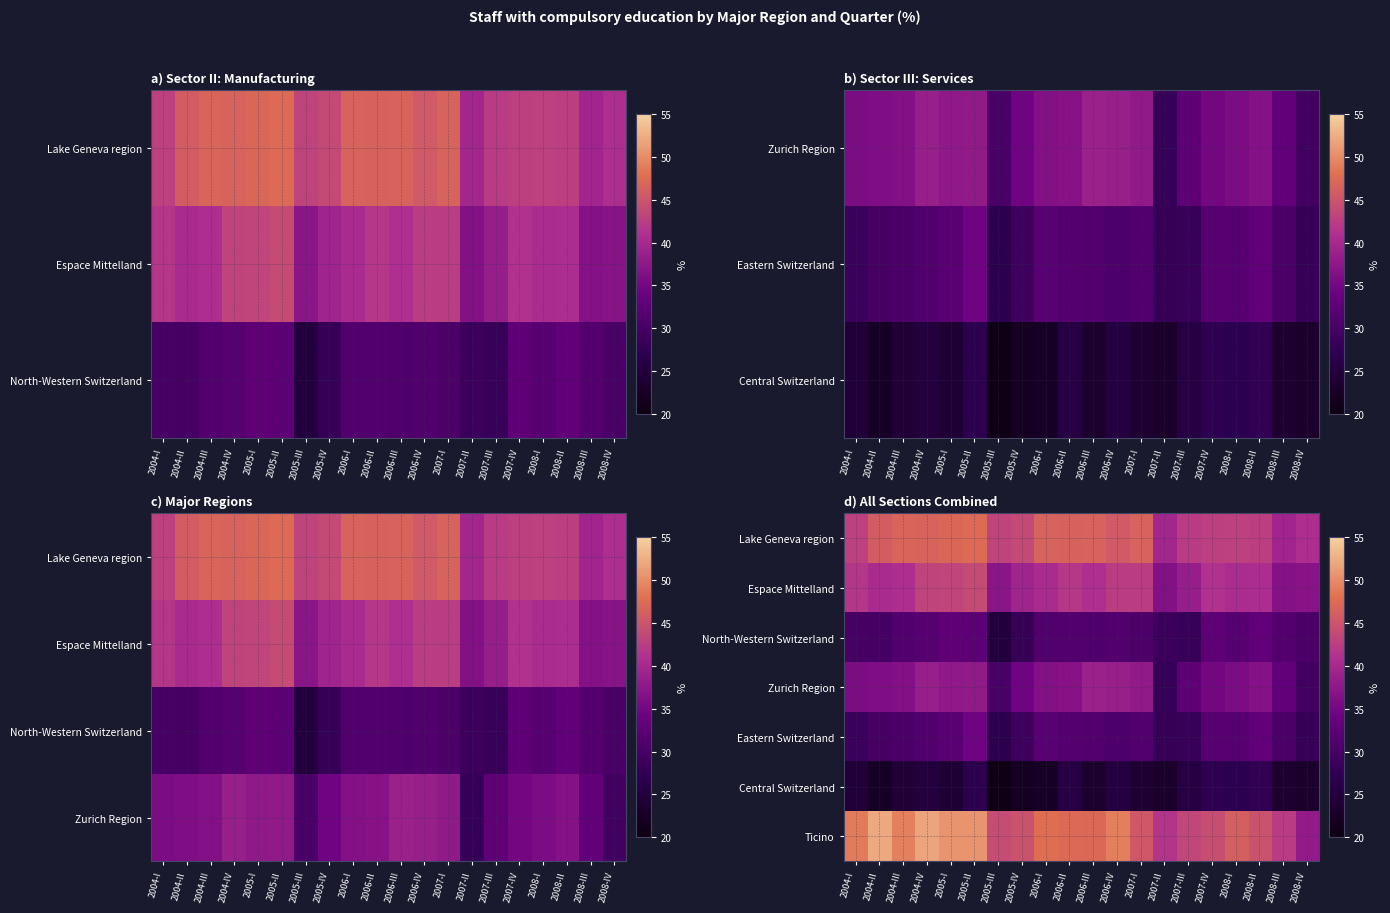

What is the approximate value of Ticino at 2008-I?

46.2